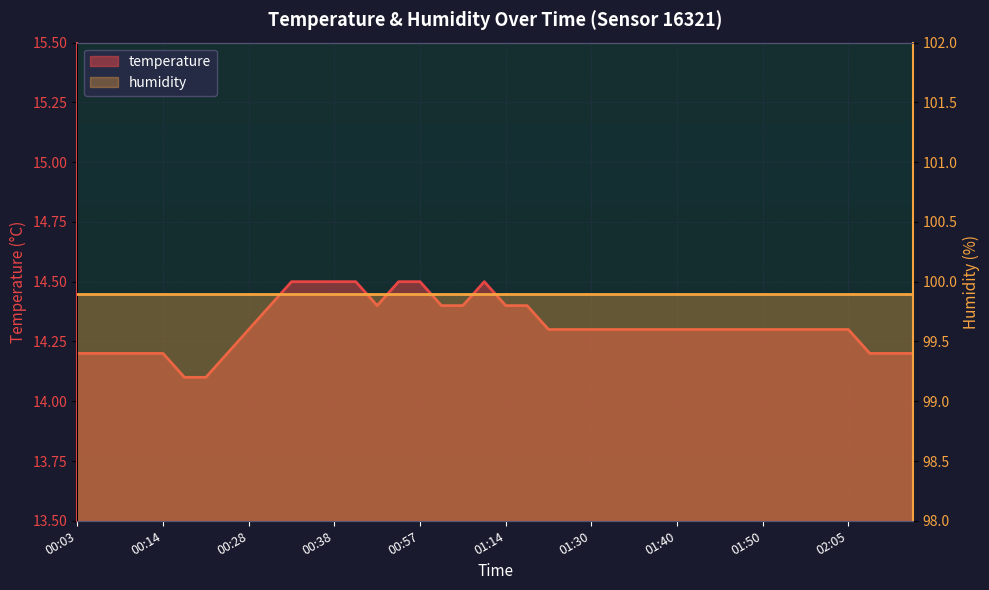

What is the label of the 9th point from the right?

01:47